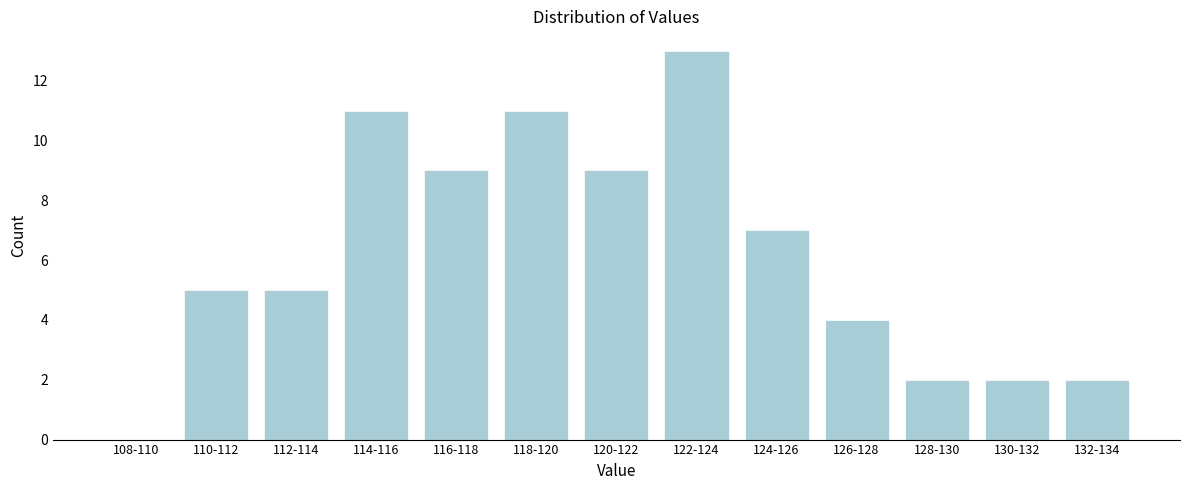

Reading left to right, list all the values displayed in this chart.

108-110=0	110-112=5	112-114=5	114-116=11	116-118=9	118-120=11	120-122=9	122-124=13	124-126=7	126-128=4	128-130=2	130-132=2	132-134=2